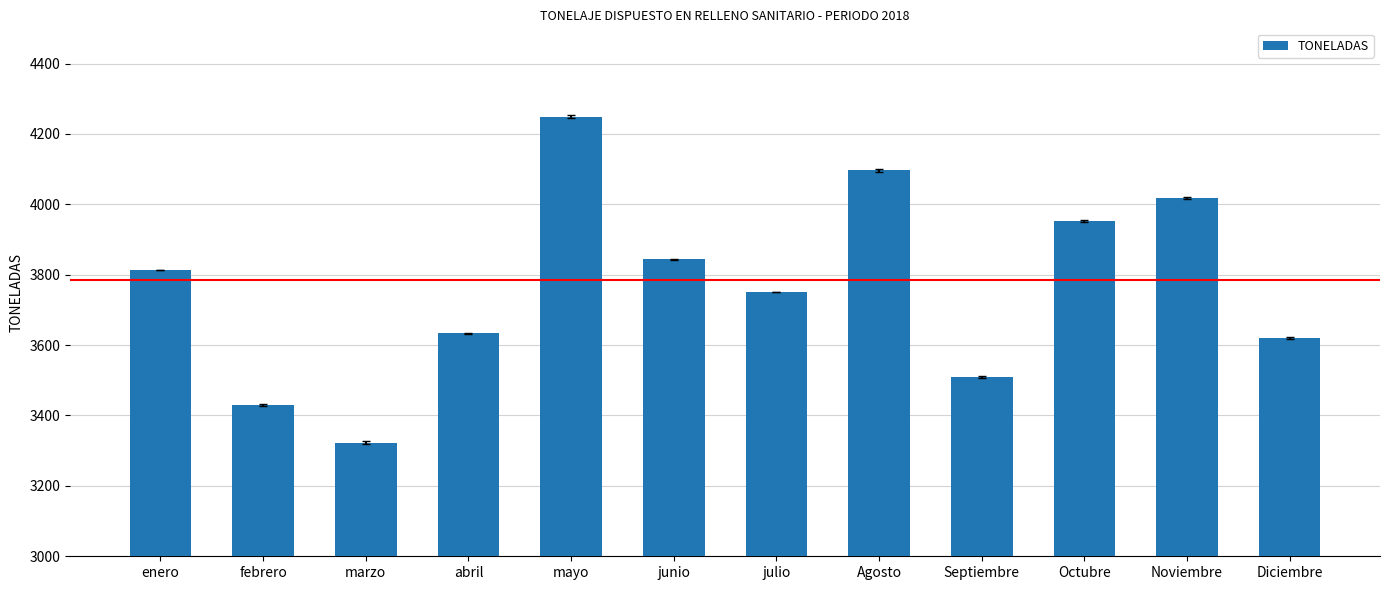

What is the minimum value shown in the chart?

3323.0